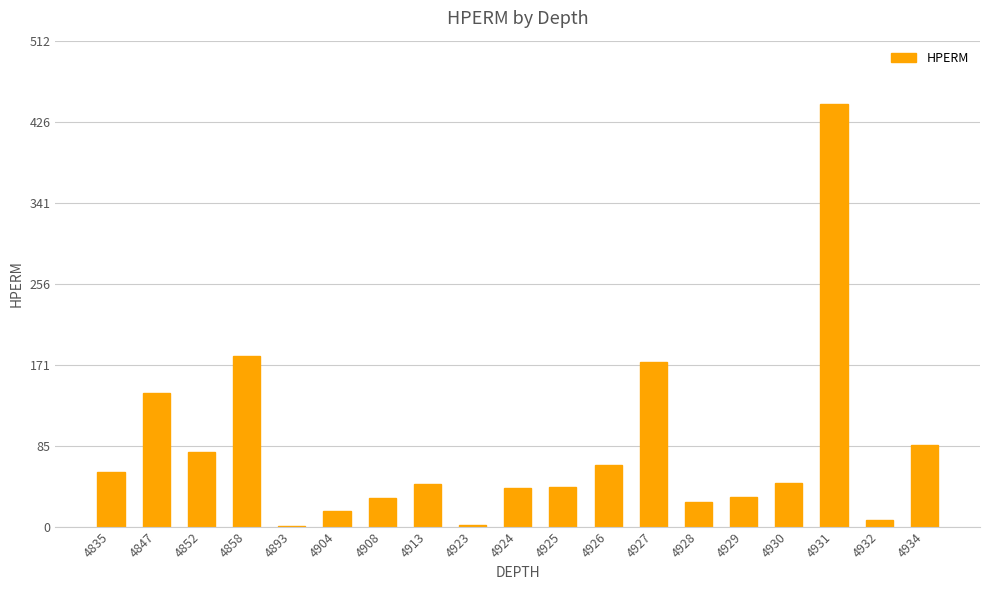

At which category does the chart reach its peak across all series?

4931